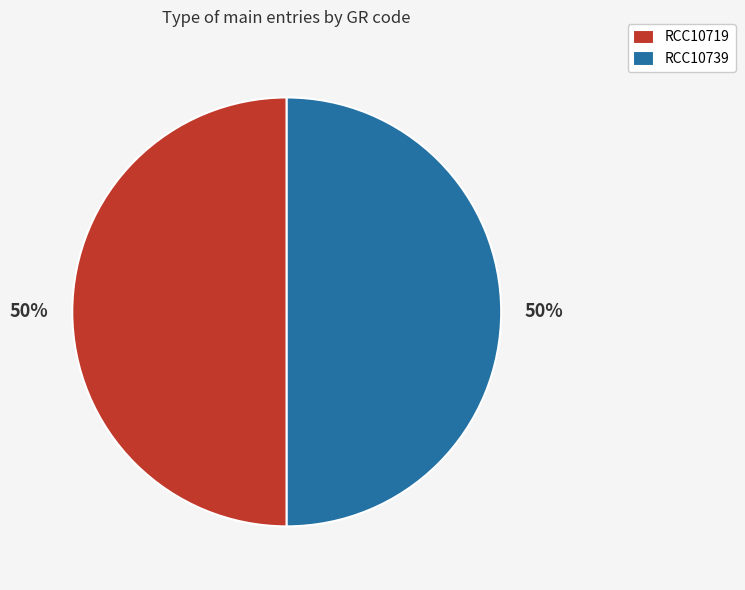

The RCC10719 slice represents 50% of the pie. True or false?

True